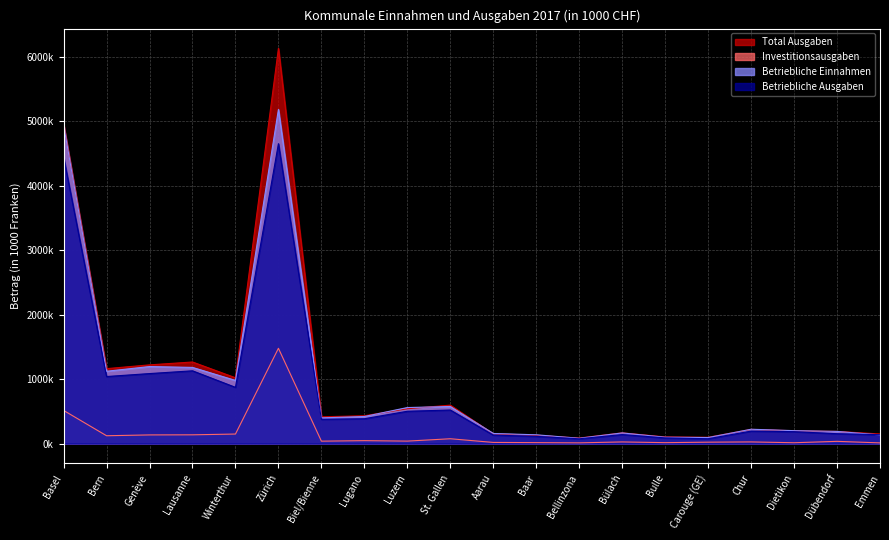

At which category does the chart reach its minimum across all series?

Emmen